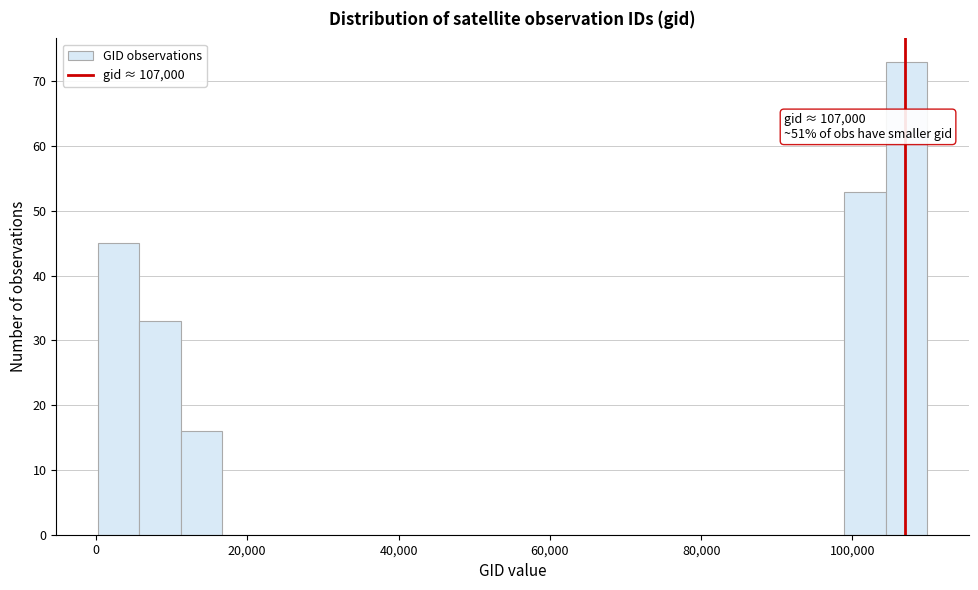

Read against the x-axis, roughly where is the centre of the tallest bar?

108000